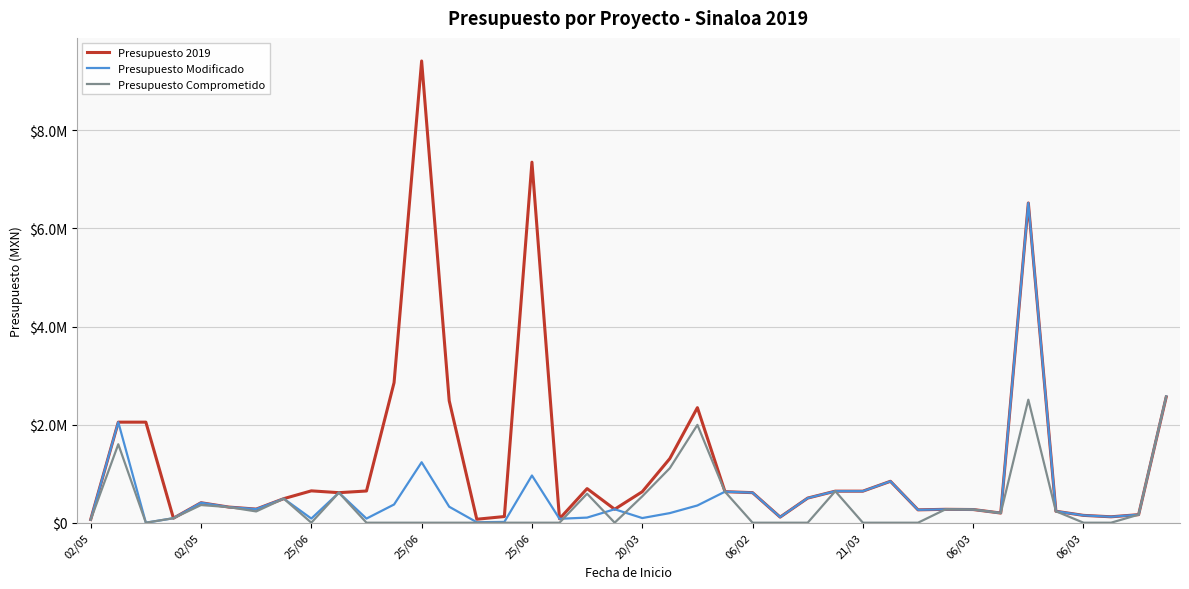

Does the chart display data point markers on the line(s)?

No